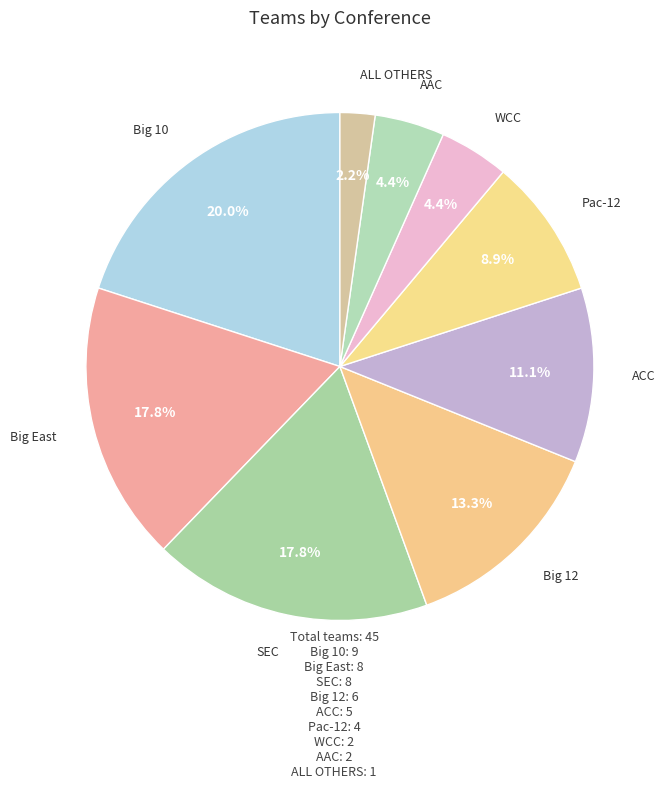

How many segments does this pie chart have?

9